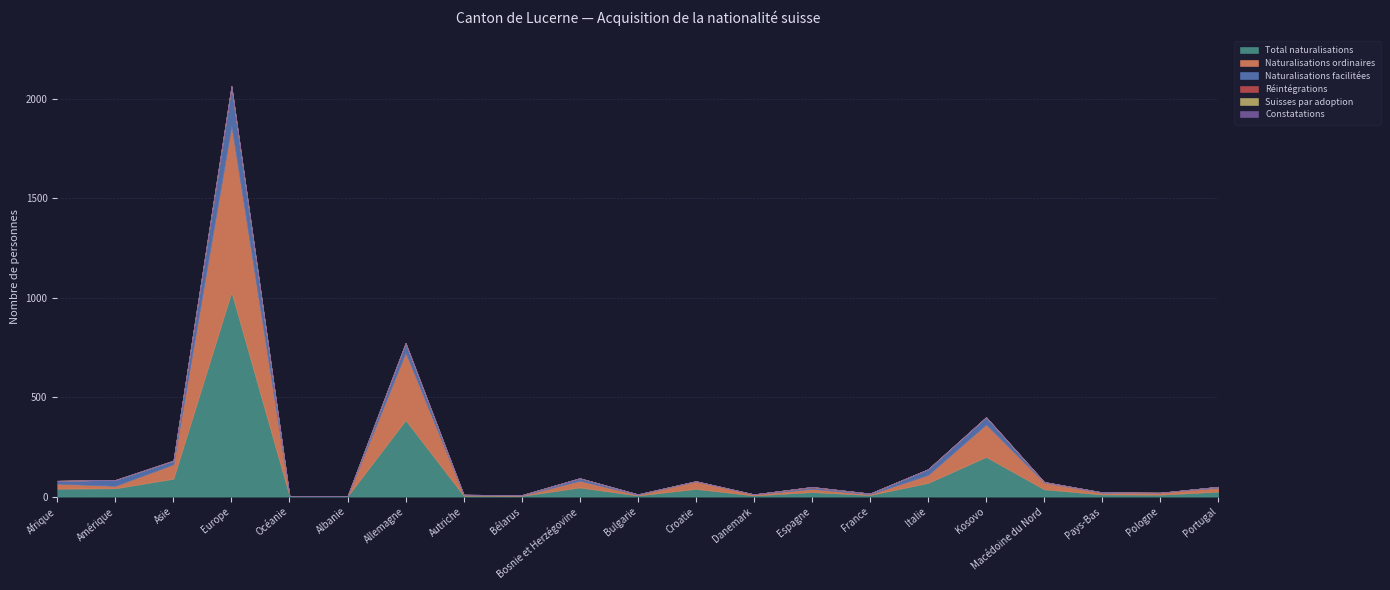

How many lines are shown in the chart?

6